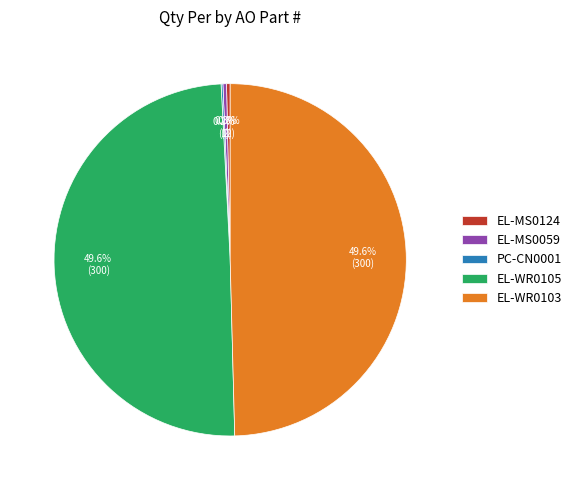

What percentage do EL-MS0124 and EL-WR0105 together represent?

49.9%